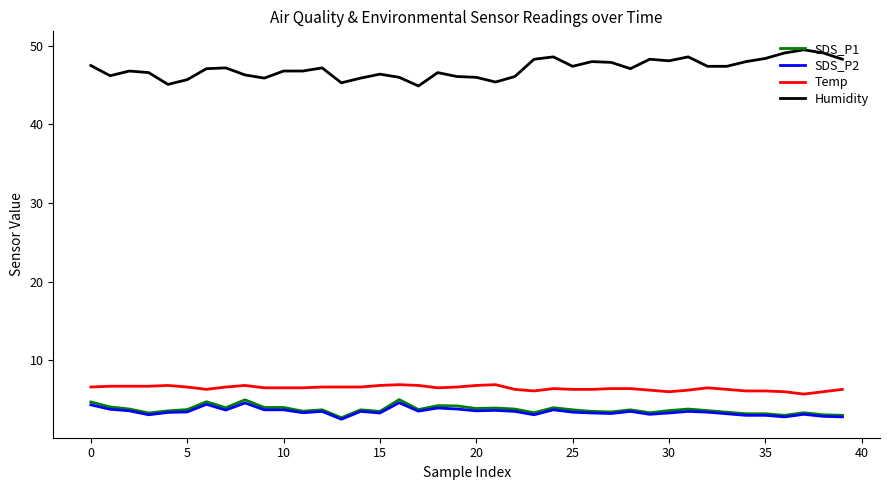

What are all the series names shown in the legend?

SDS_P1, SDS_P2, Temp, Humidity